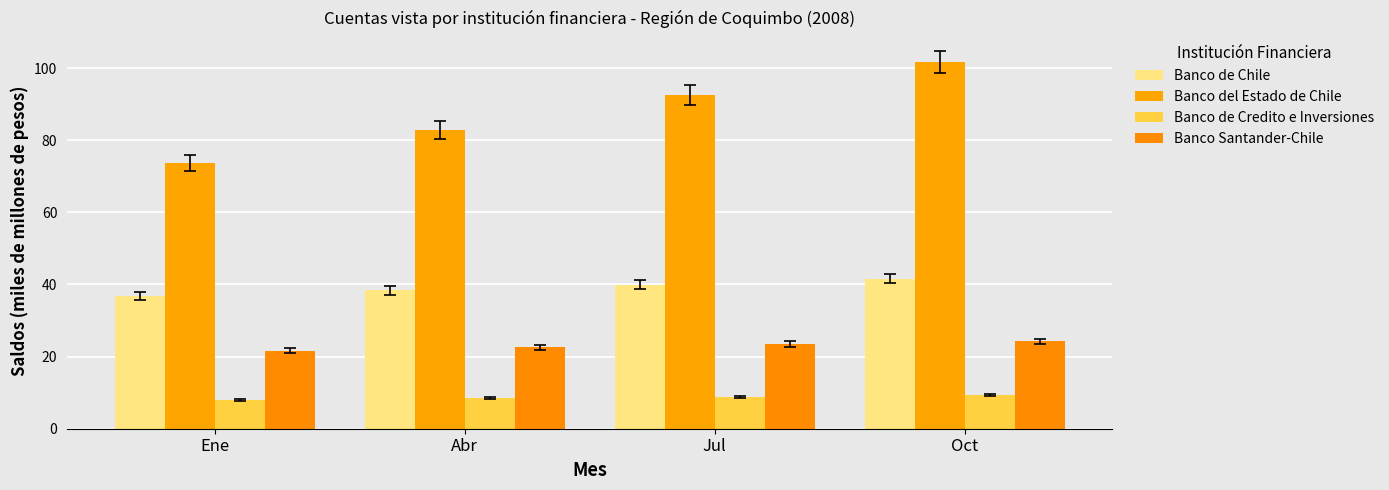

At which label is Banco de Credito e Inversiones closest to 8?

Ene